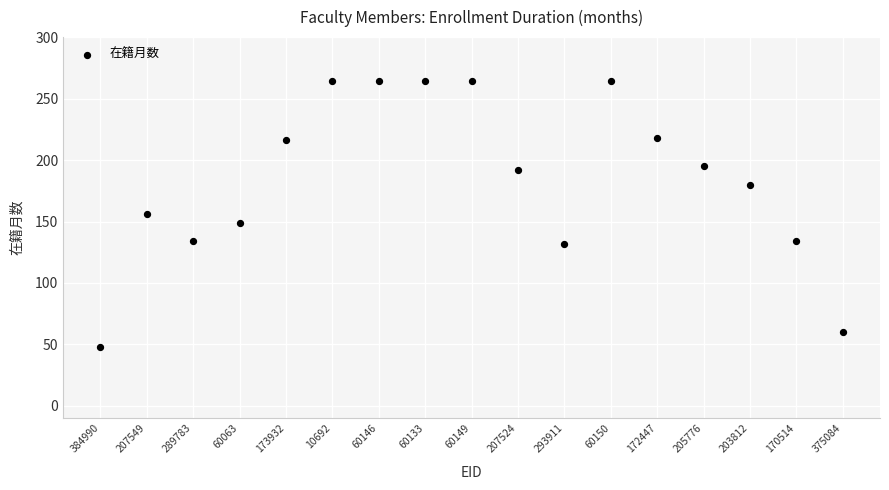

What is the range of Y values (max minus min)?

216